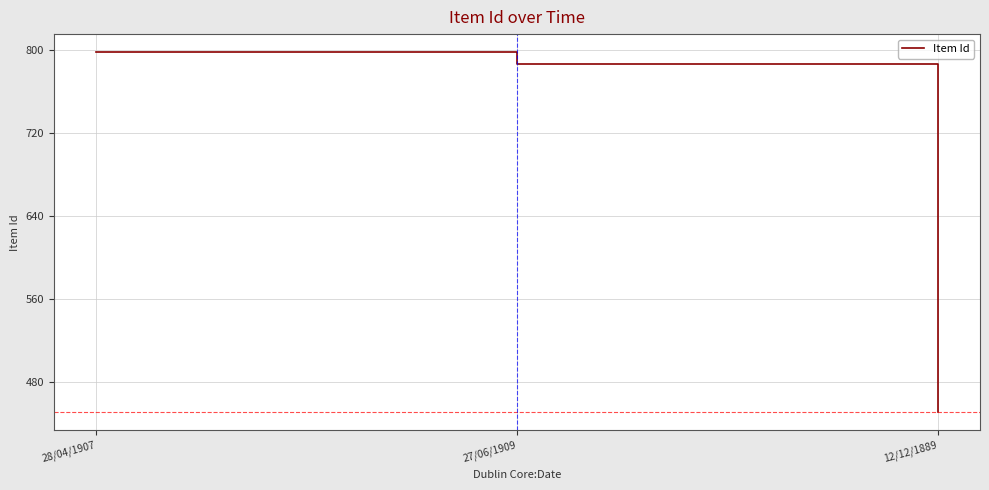

True or false: the data shows 708 at 12/12/1889.

False